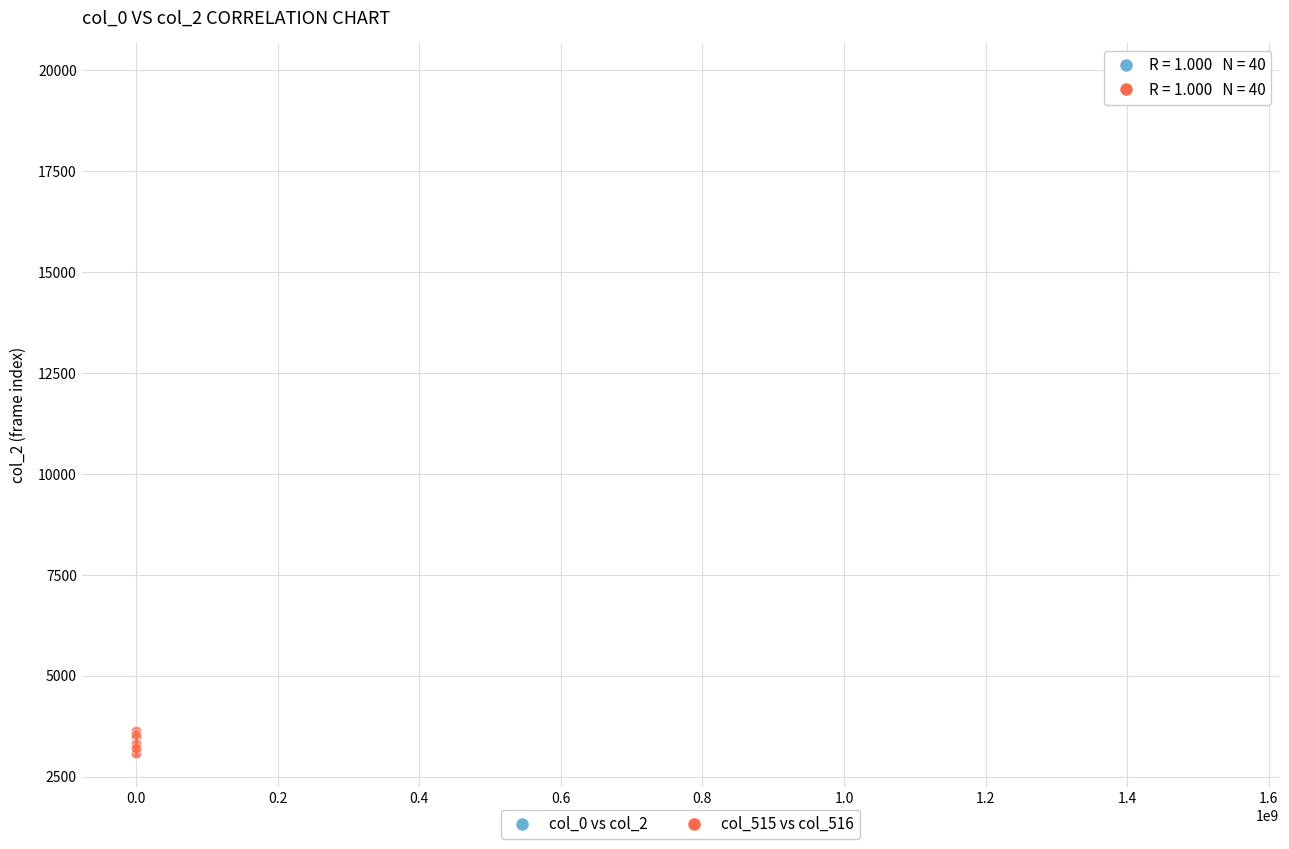

Which series has the largest Y range (max minus min)?

col_515 vs col_516